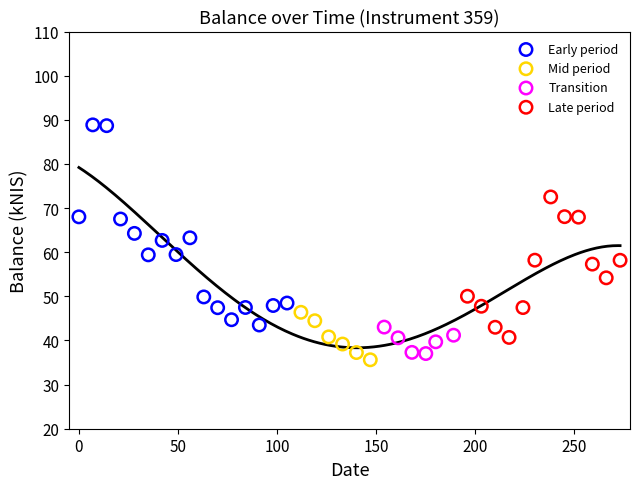

Which series reaches the maximum Y coordinate?

Early period